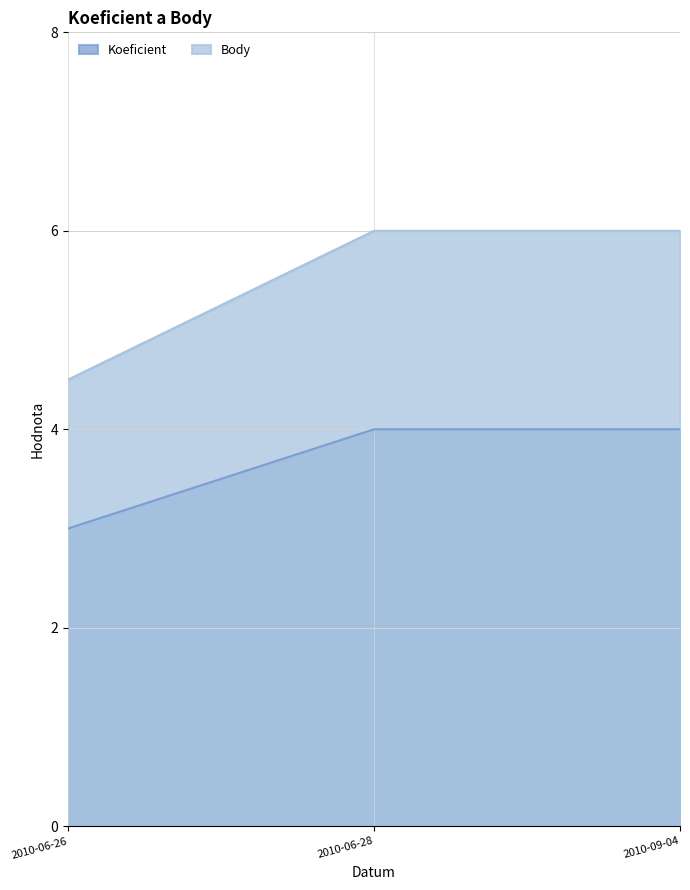

How many lines are shown in the chart?

2